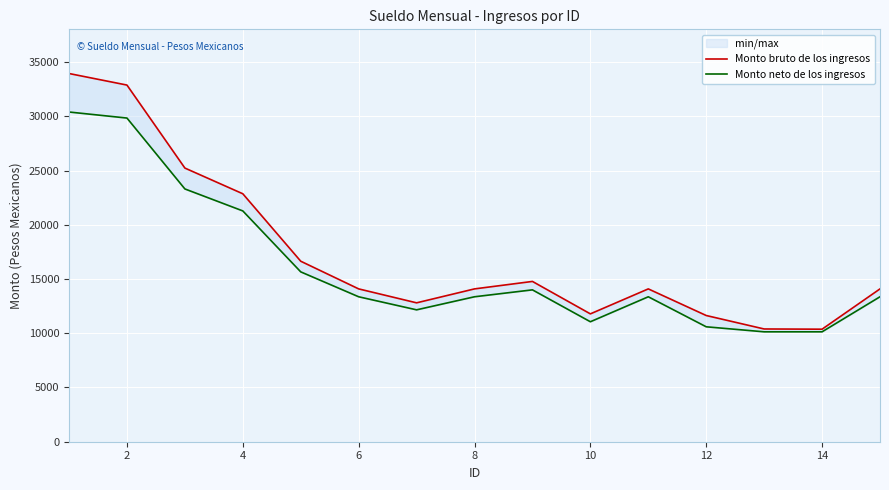

What is the smallest value displayed?

10131.6